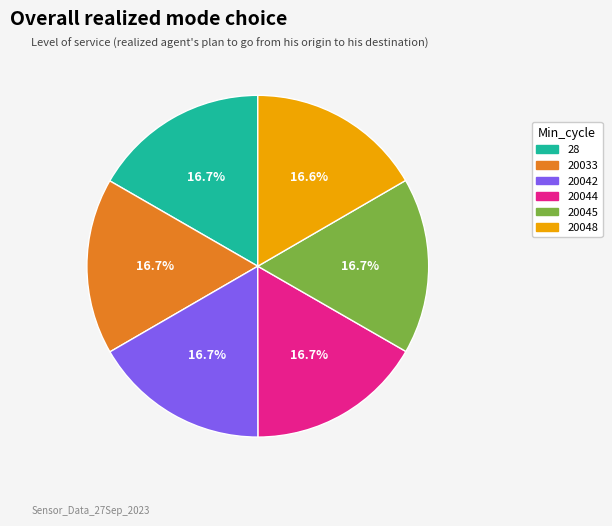

How many segments does this pie chart have?

6